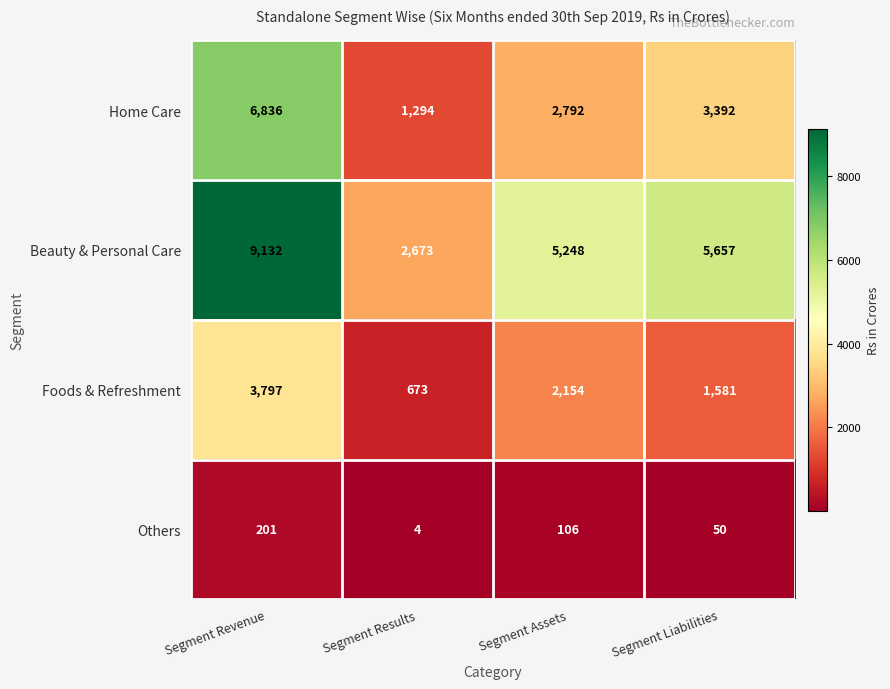

Rank the series at Segment Revenue from lowest to highest value.

Others, Foods & Refreshment, Home Care, Beauty & Personal Care